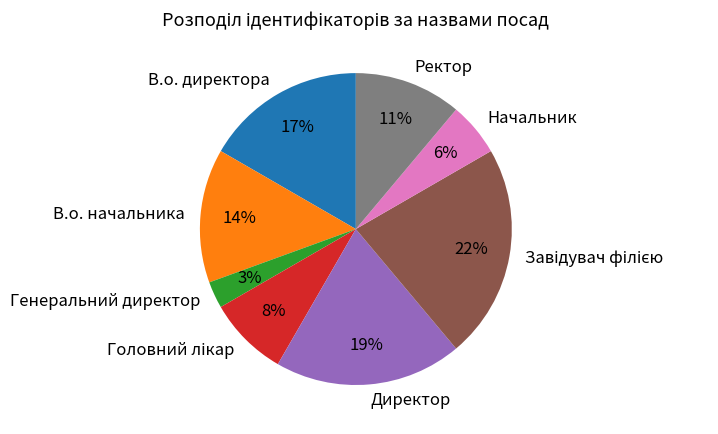

To the nearest percent, what is the difference between the largest and smallest slice percentages?

19%